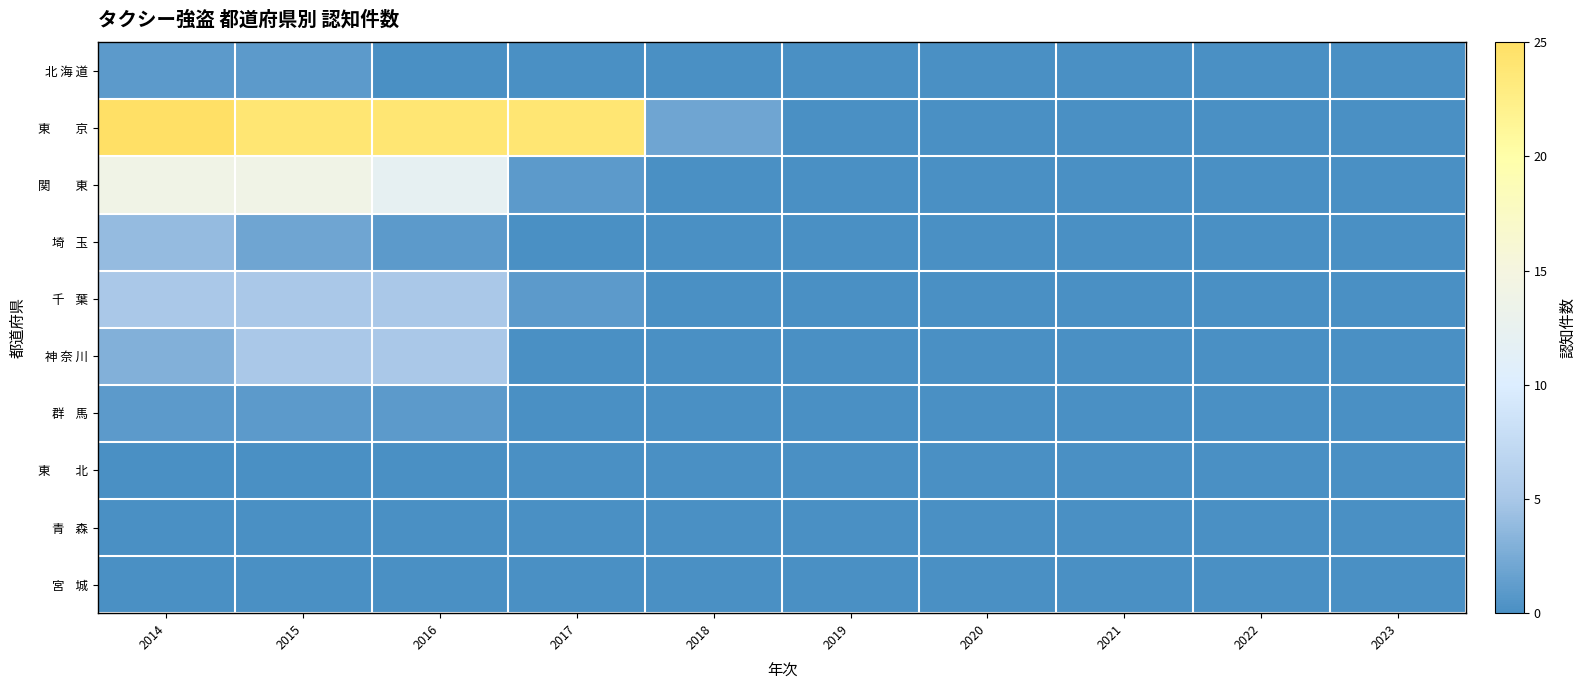

How many data points does each series have?

10